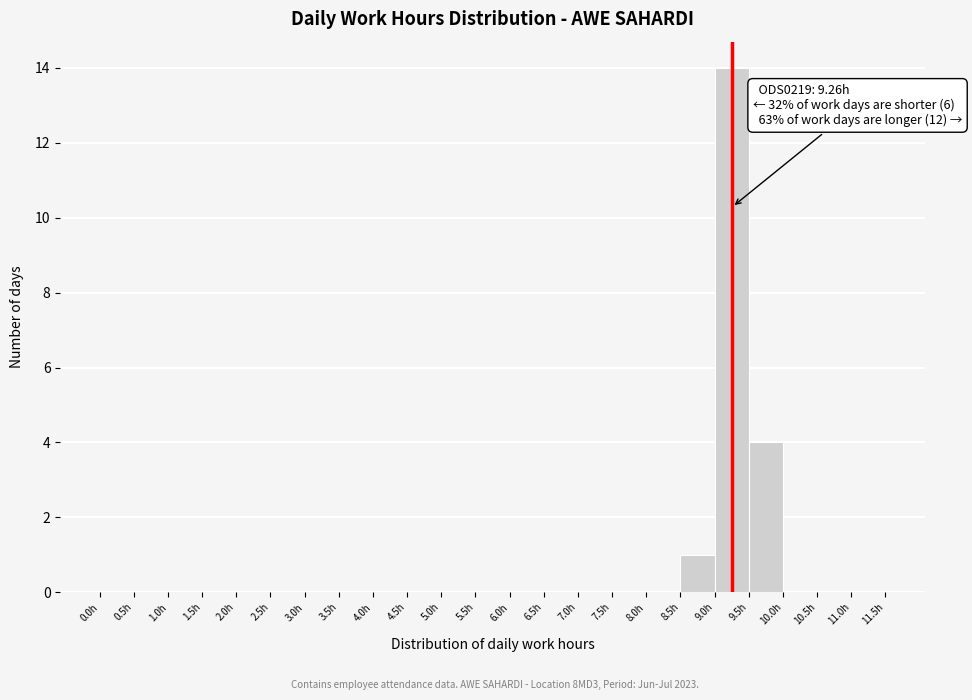

Which range on the x-axis has the tallest bar?

9.0 to 9.5